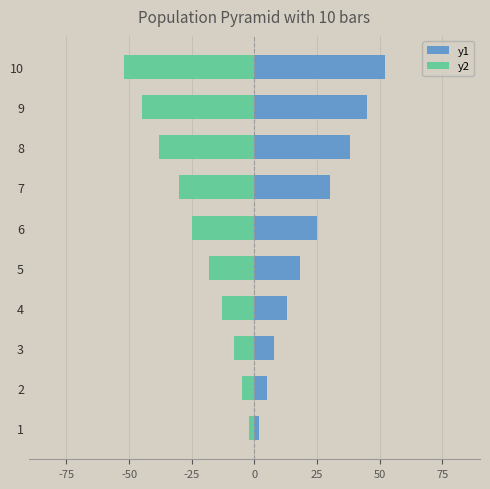

What is the highest value of the y2 series?

-2